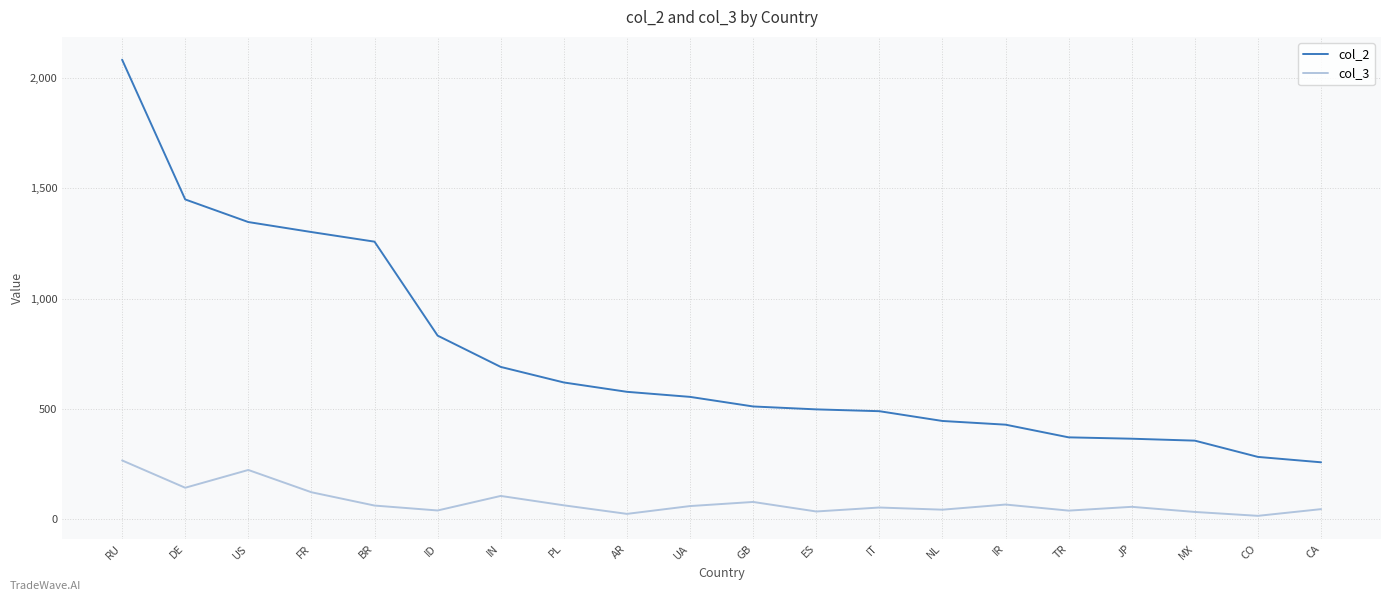

Where does the col_3 series first go above 58?

RU